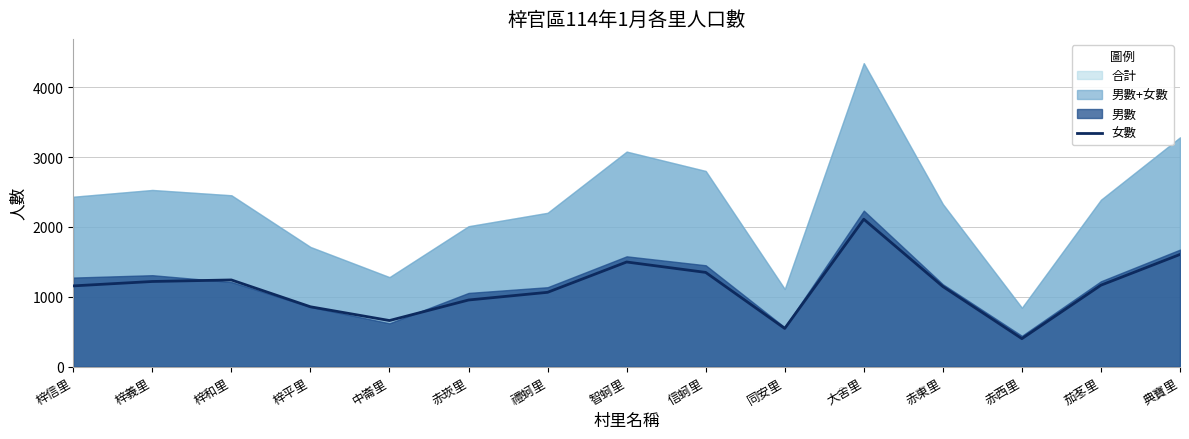

Does the chart display data point markers on the line(s)?

No